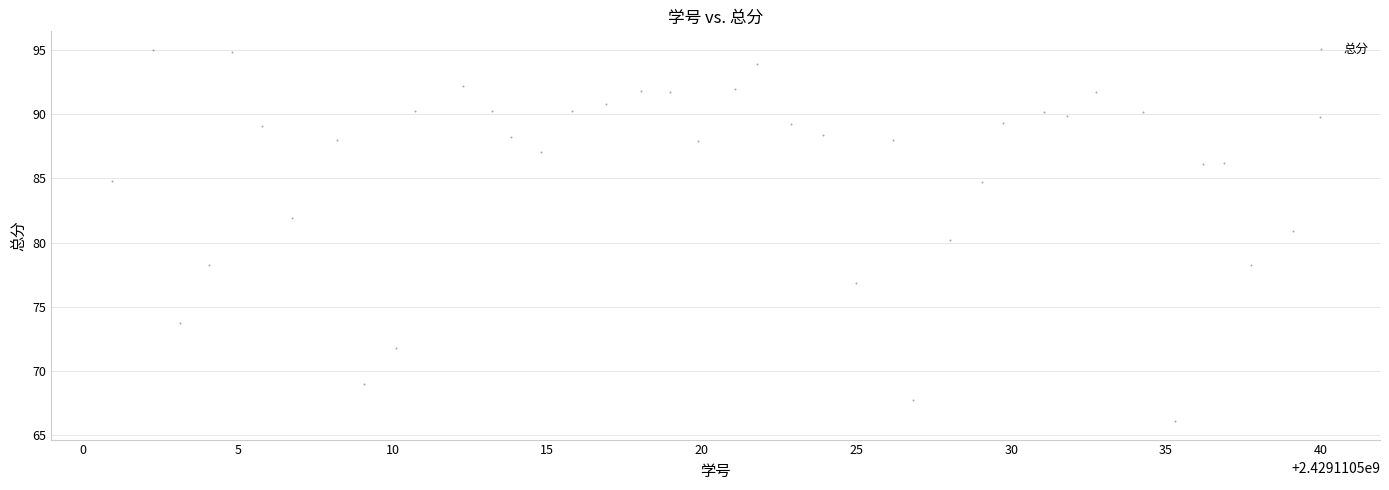

What is the range of Y values (max minus min)?

28.9